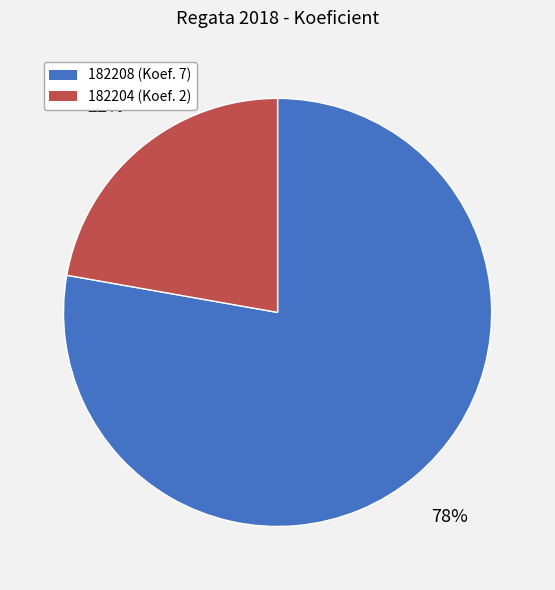

Rank the categories by value from highest to lowest.

182208, 182204